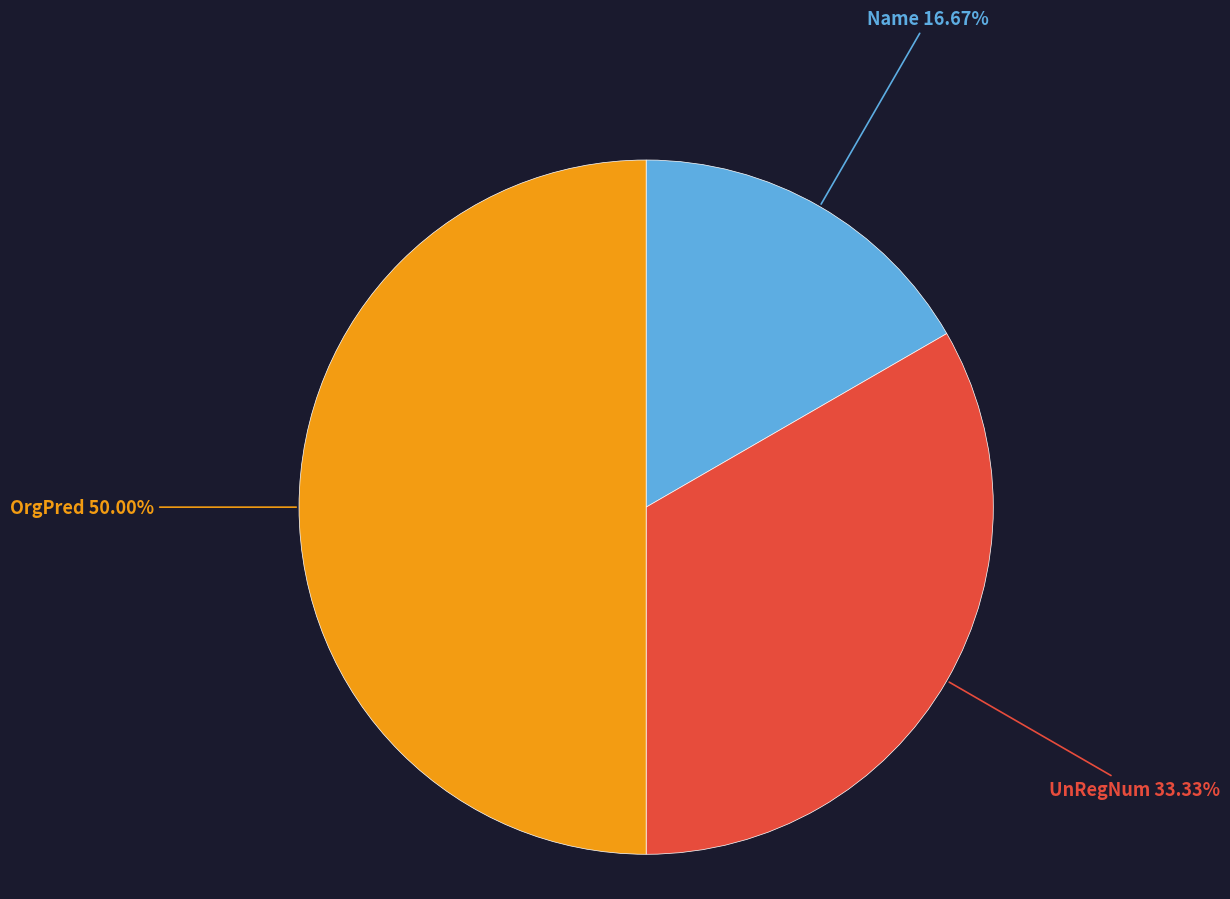

To the nearest percent, what is the difference between the UnRegNum and OrgPred slice percentages?

17%